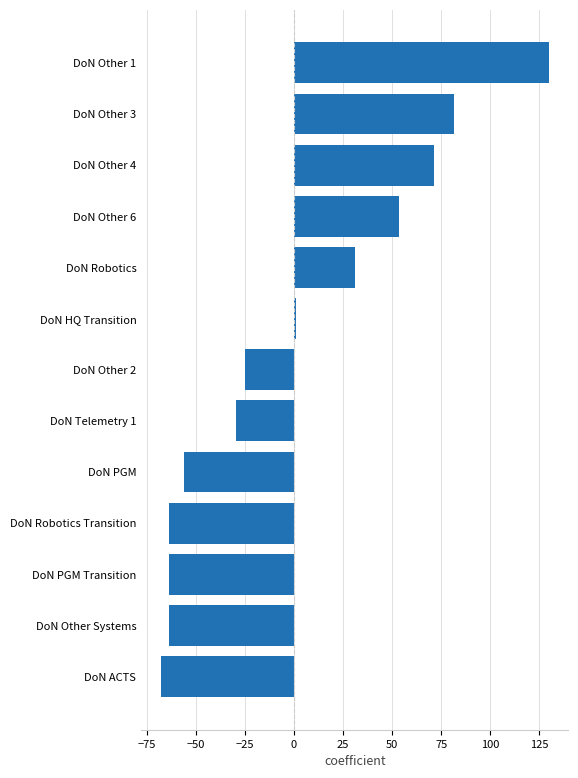

The chart shows a value of -63.5 at DoN PGM Transition. True or false?

True